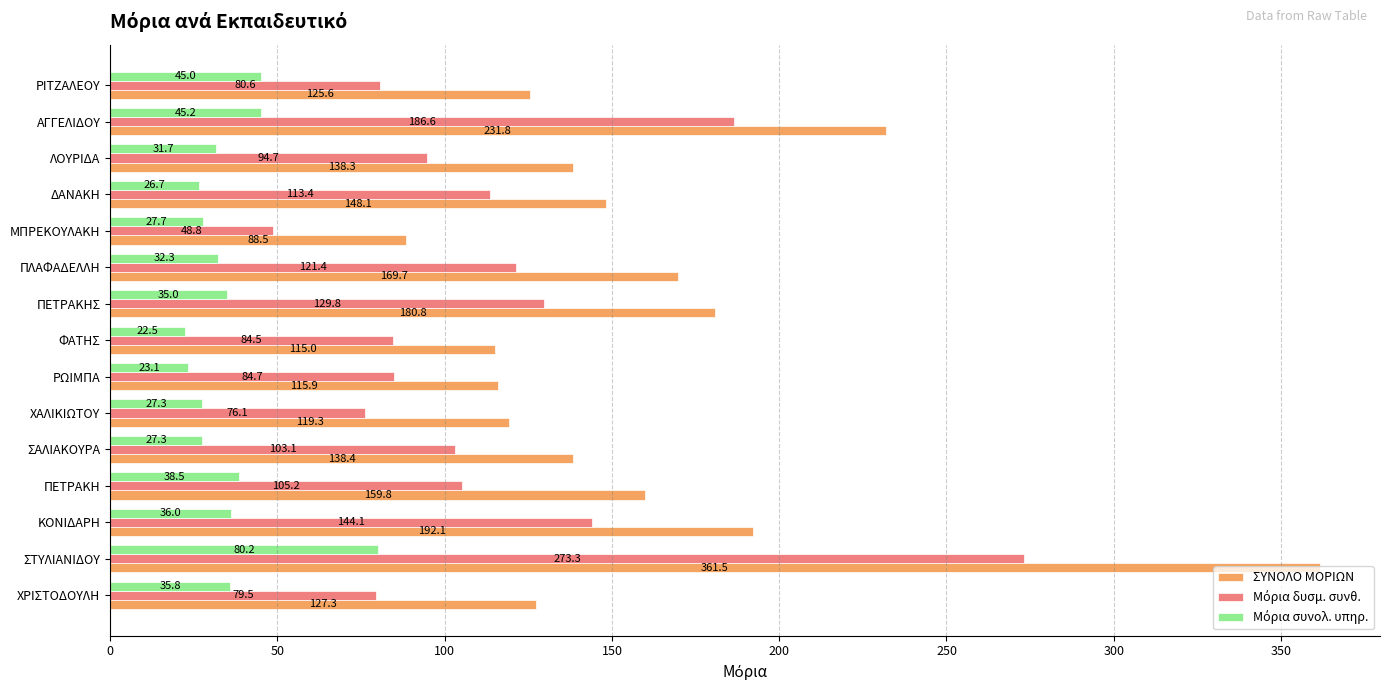

Which series has the largest total across all categories?

ΣΥΝΟΛΟ ΜΟΡΙΩΝ